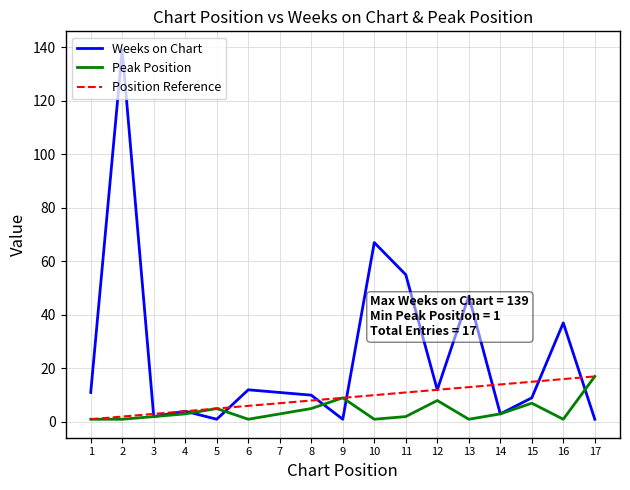

Which series has the largest total across all categories?

Weeks on Chart